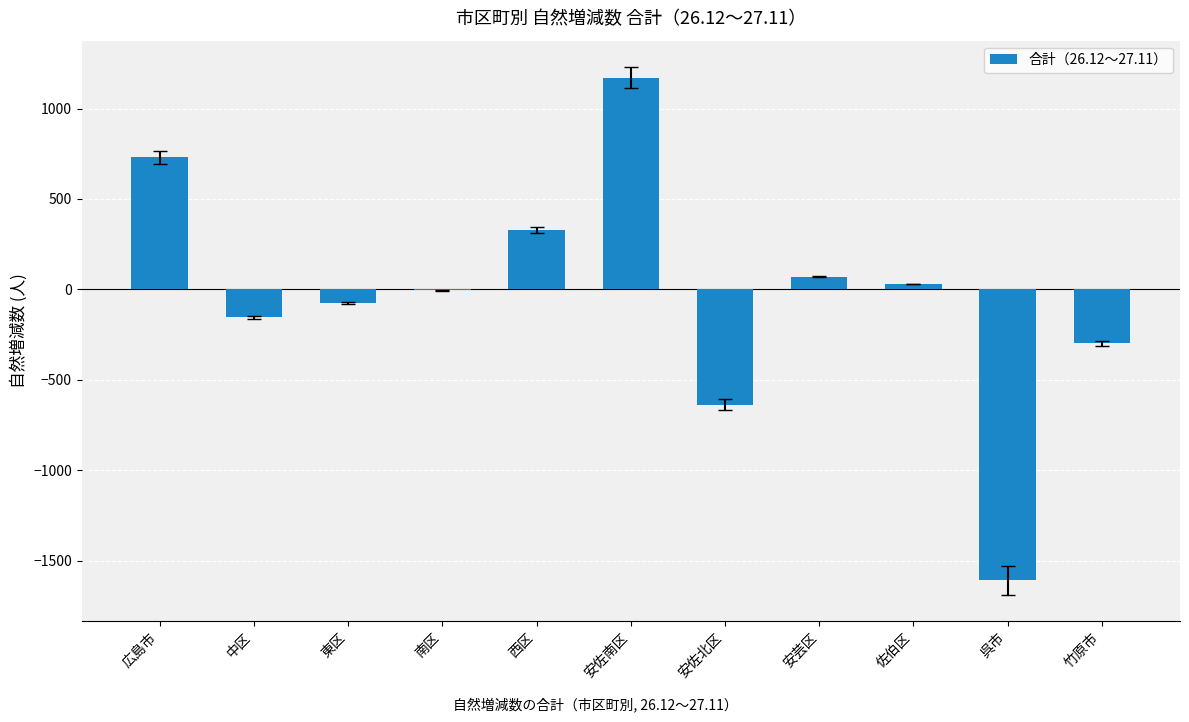

What is the sum of the values at 中区 and 広島市?

576